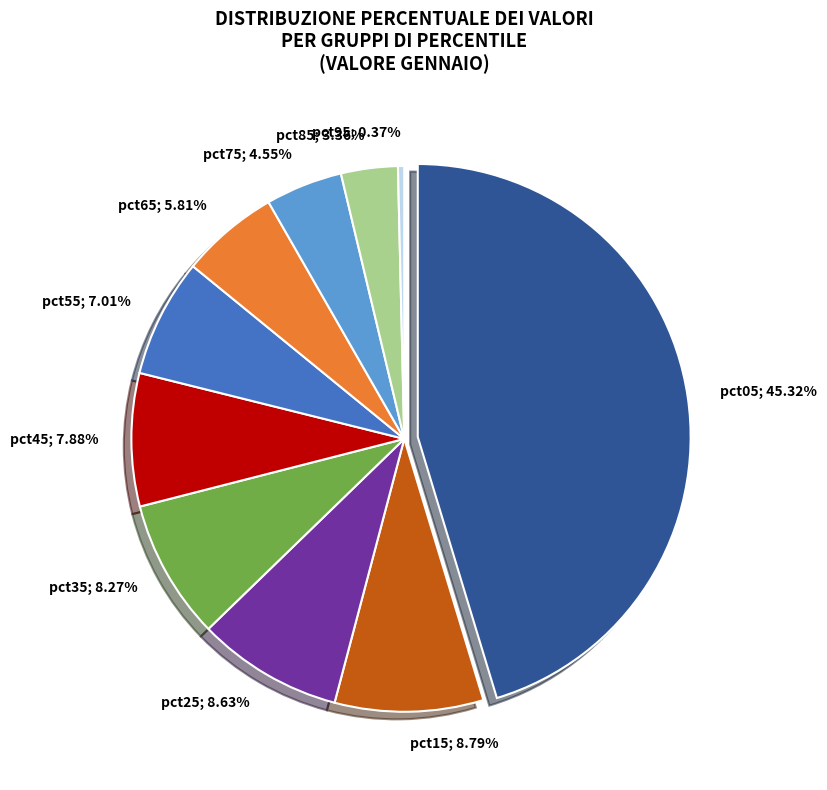

What is the total percentage of pct45 and pct25?

16.5%